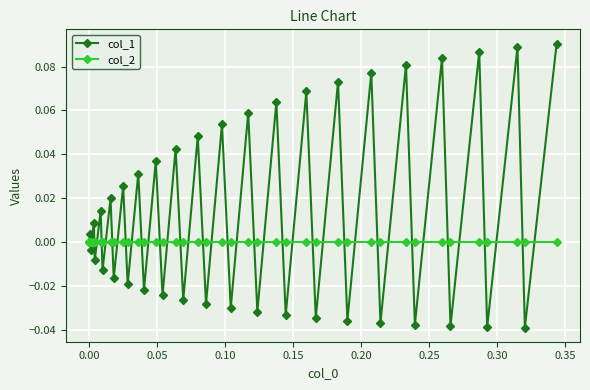

Which series has the largest total across all categories?

col_1